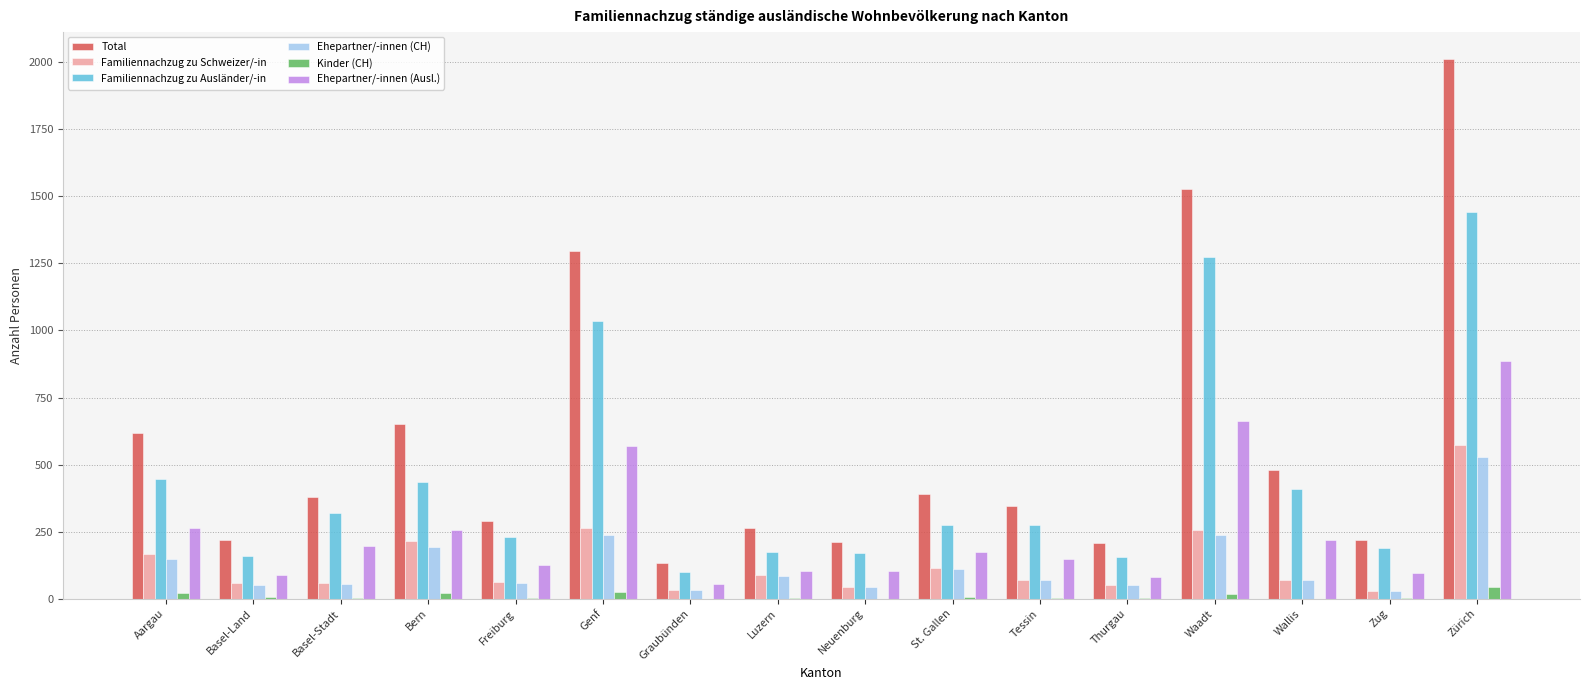

What is the spread (max minus min) of values at Bern?

630